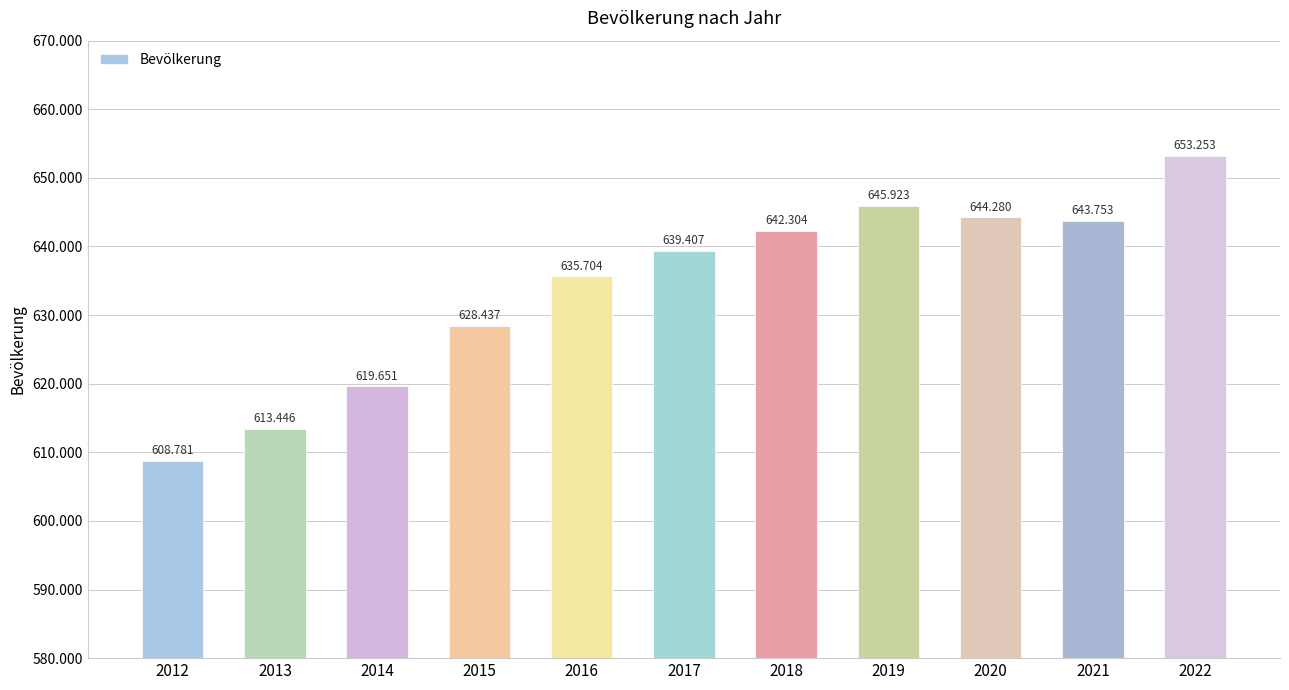

Reading left to right, transcribe all the data shown in this chart.

608781	613446	619651	628437	635704	639407	642304	645923	644280	643753	653253